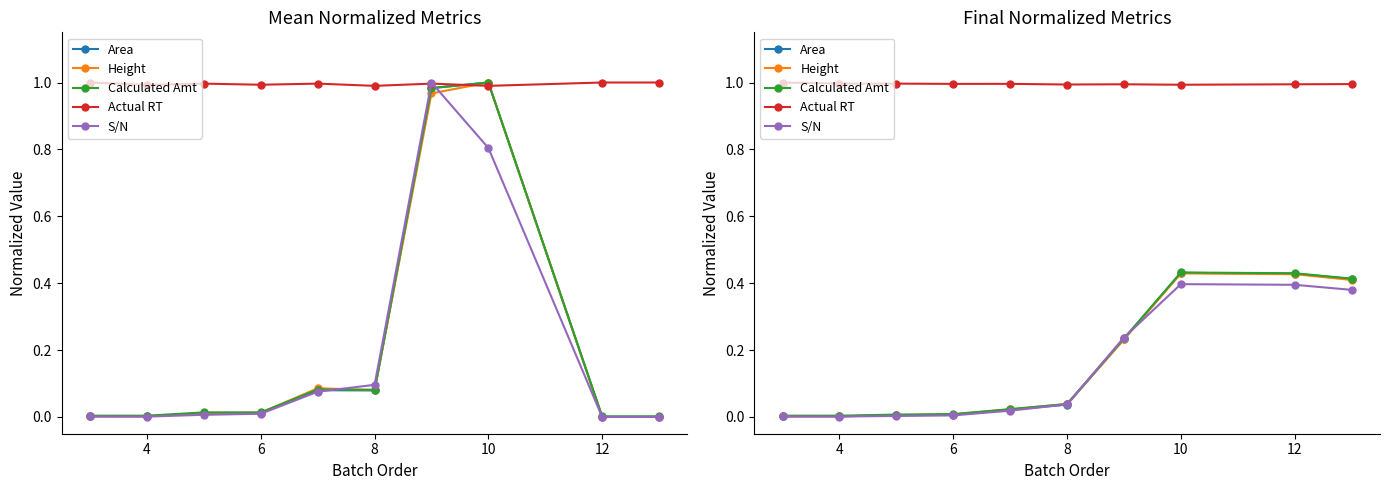

In Height, how many points are higher than both neighbors (excluding endpoints)?

1